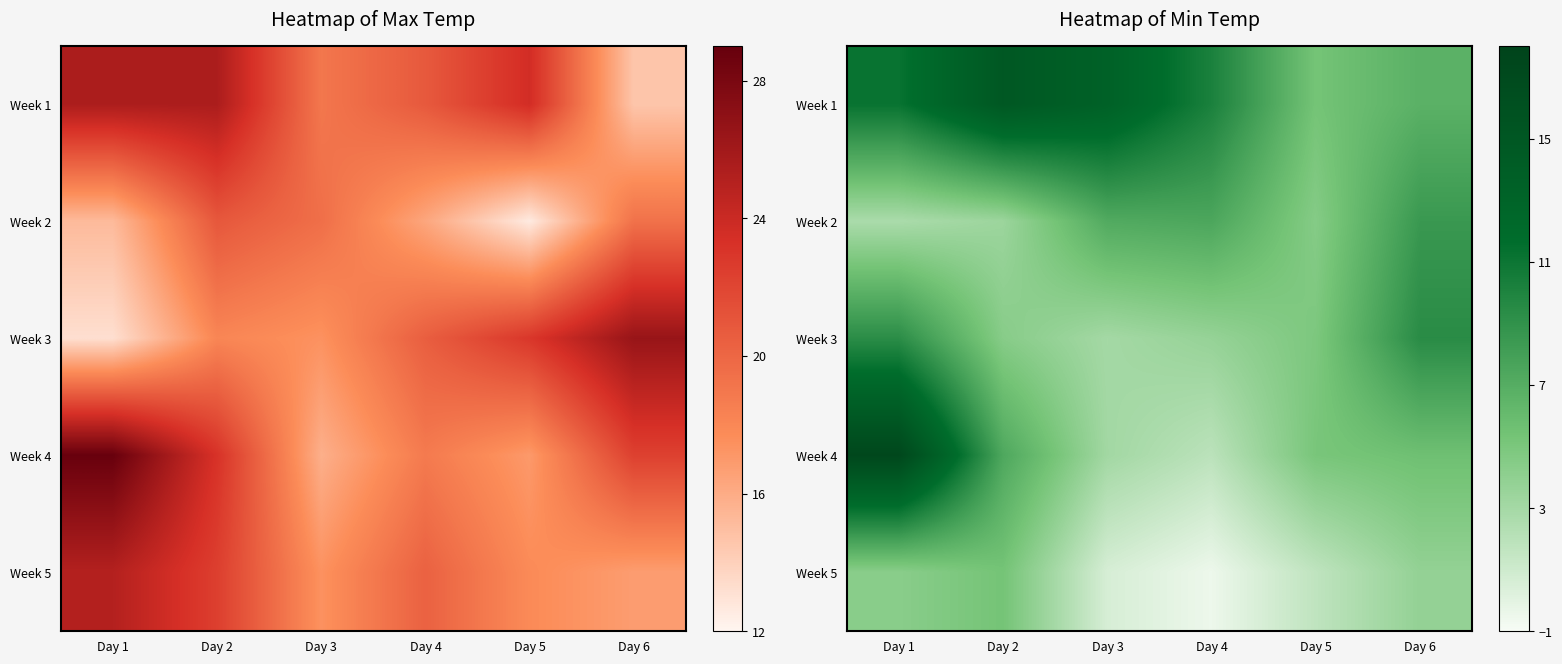

What is the difference between the maximum and minimum values in the Week 5 series?

5.8